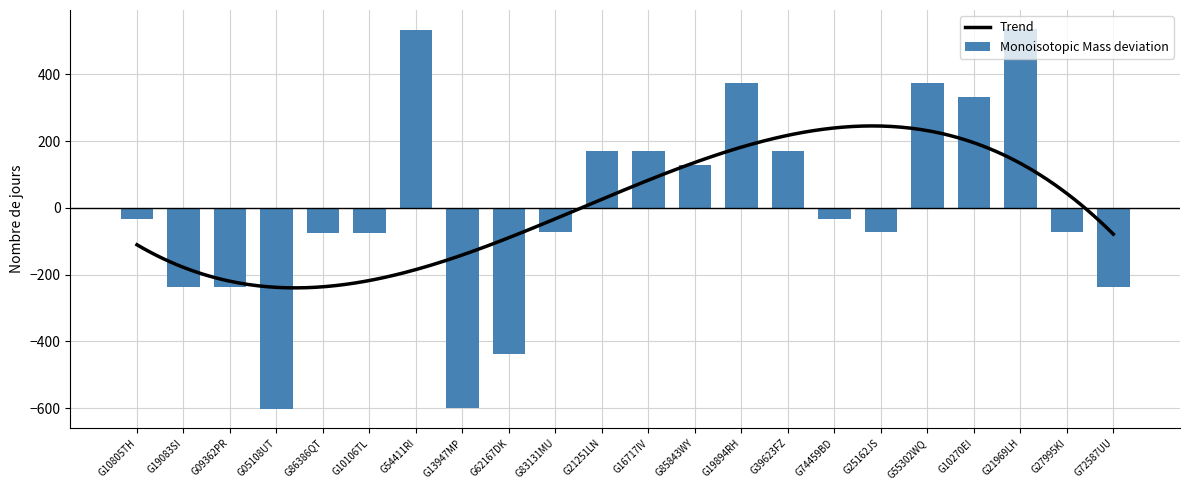

Which category has the lowest value across all series?

G05108UT